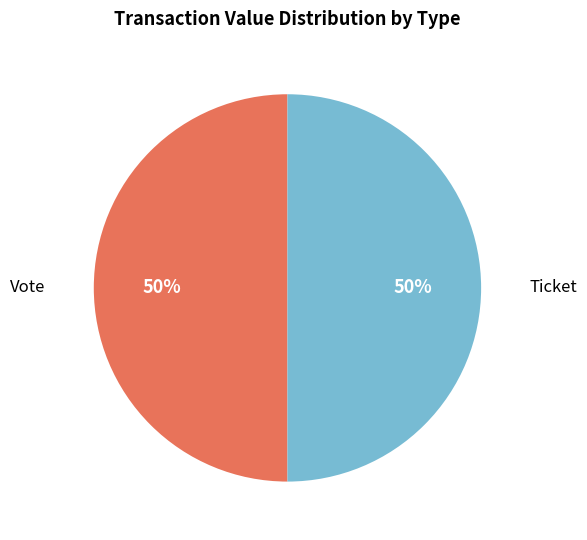

To the nearest percent, what is the difference between the largest and smallest slice percentages?

0%